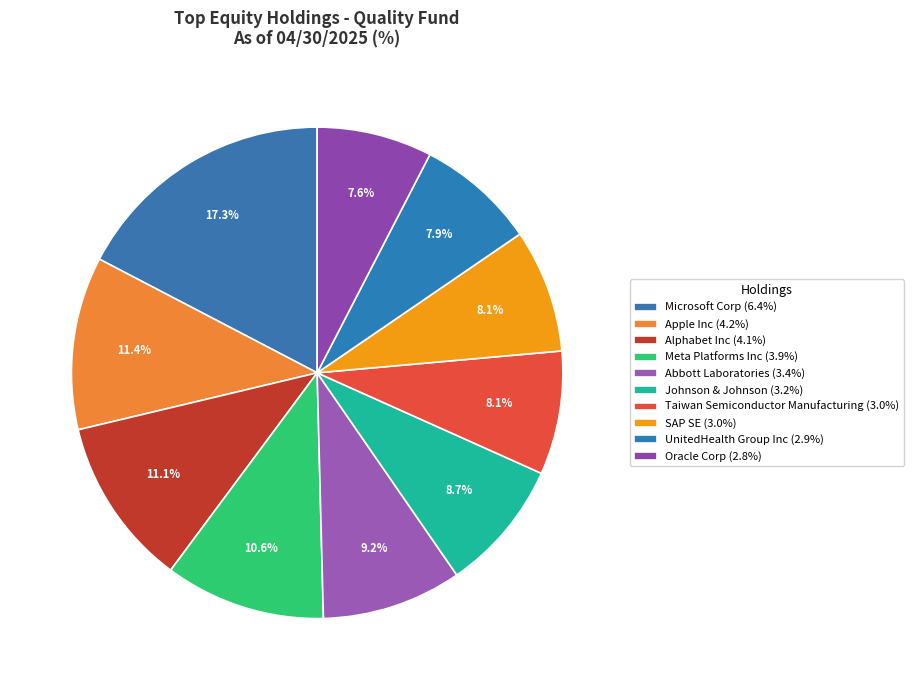

How many segments does this pie chart have?

10